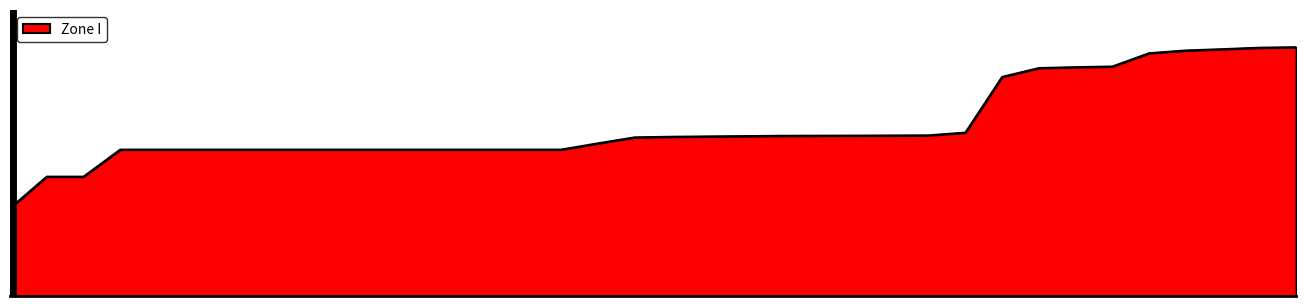

Does the chart have visible grid lines?

No